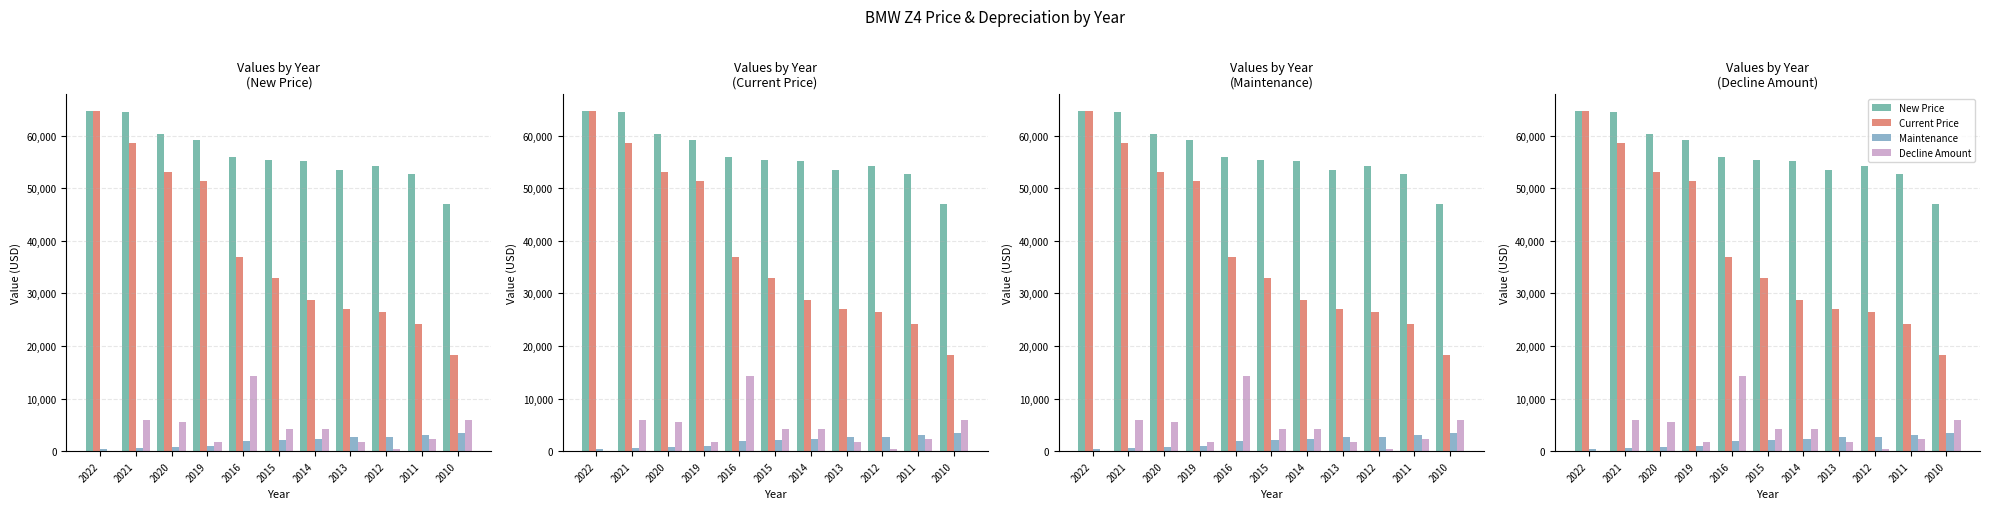

What is the value of the Current Price bar at the 2nd from the left?

58618